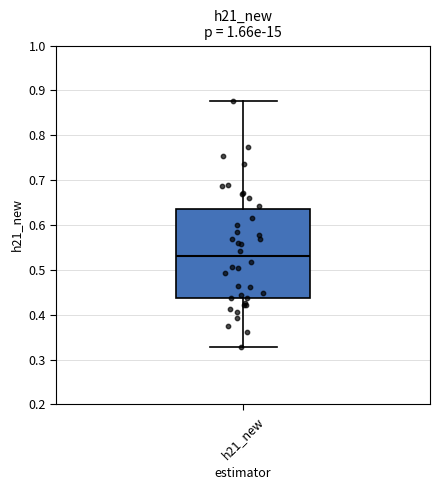

Read this box plot against the y-axis: the position of the median line, the range covered by the box, and the ends of both whiskers. The values are not printed on the chart, so give them approximately, as read against the axis.

median 0.53, box 0.44 to 0.64, whiskers 0.33 to 0.88